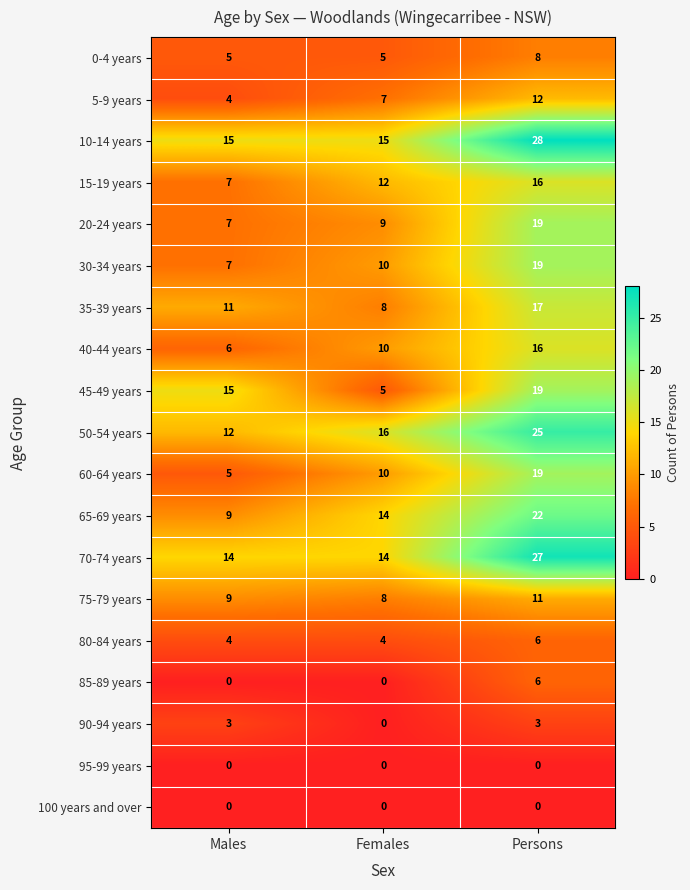

Which series has the largest total across all categories?

10-14 years